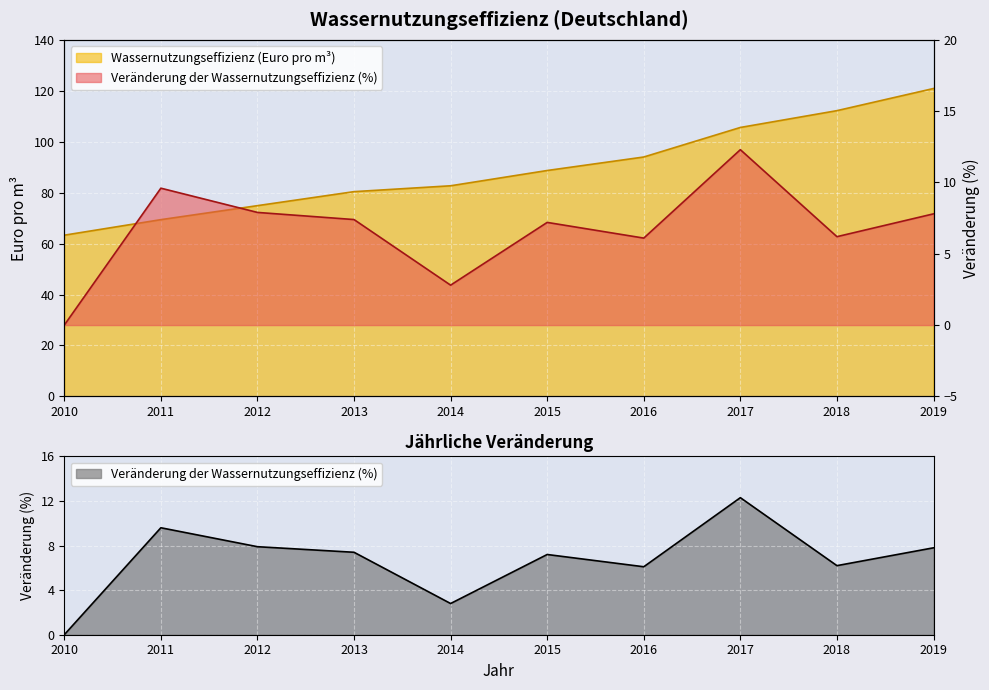

Which series has the widest spread of values?

Wassernutzungseffizienz